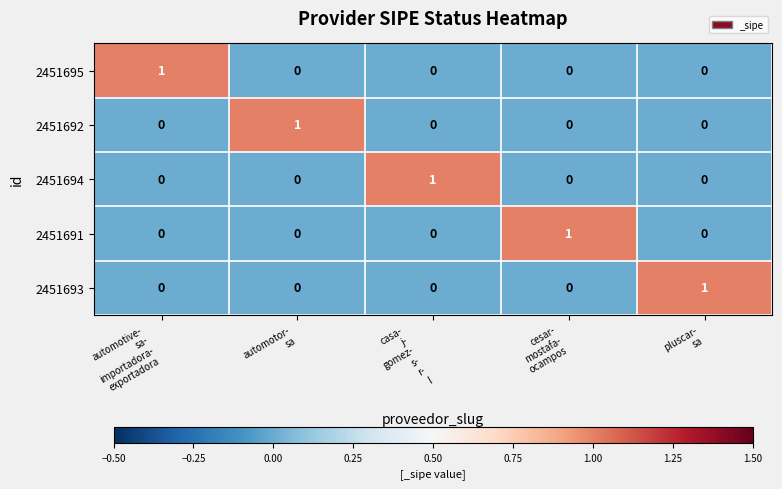

How many 2451694 values are between 0 and 1?

5